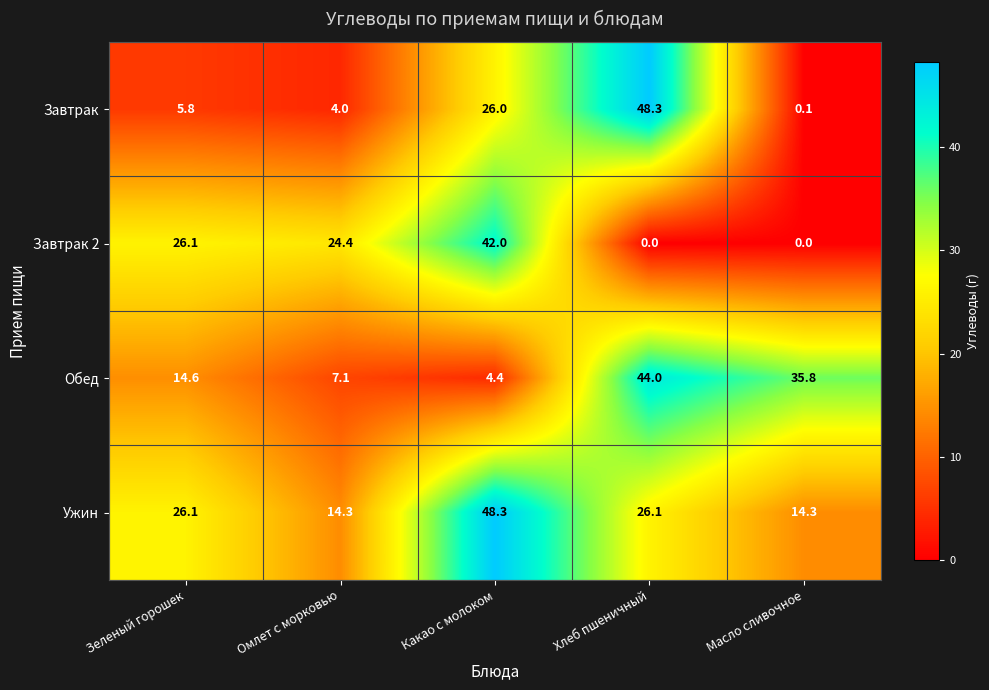

At which label does Завтрак first exceed 5?

Зеленый горошек